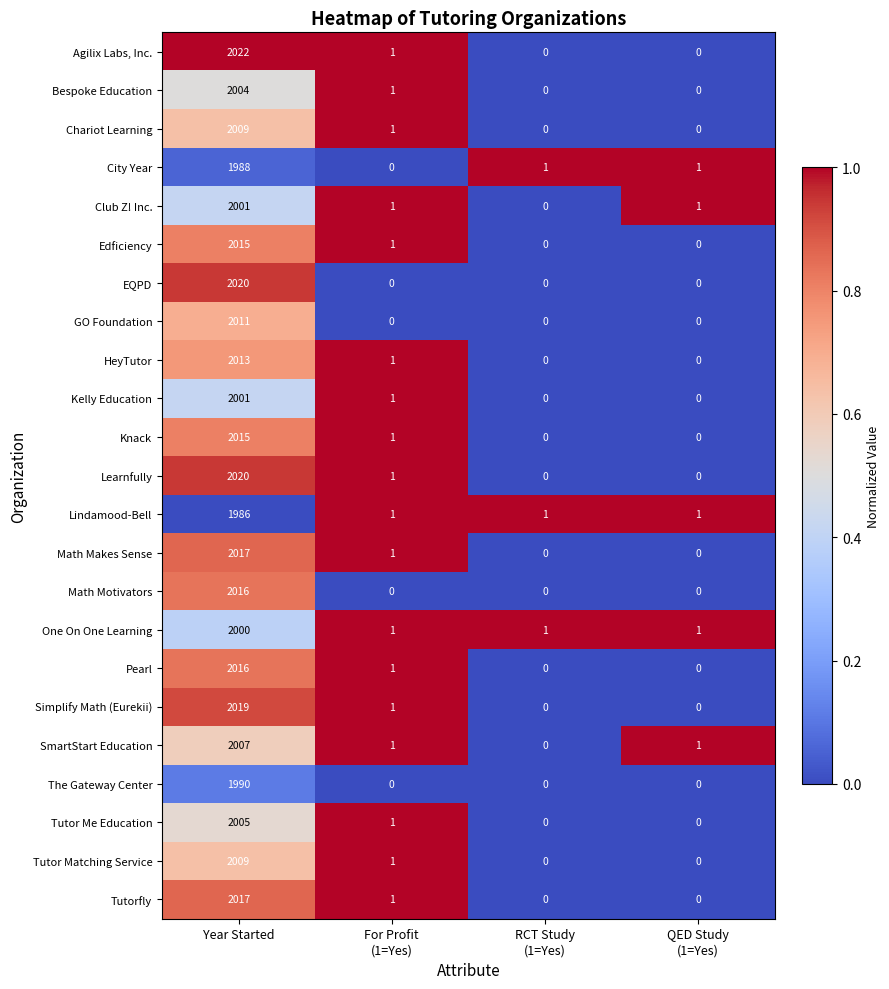

Which series has the largest range (max minus min)?

Agilix Labs, Inc.